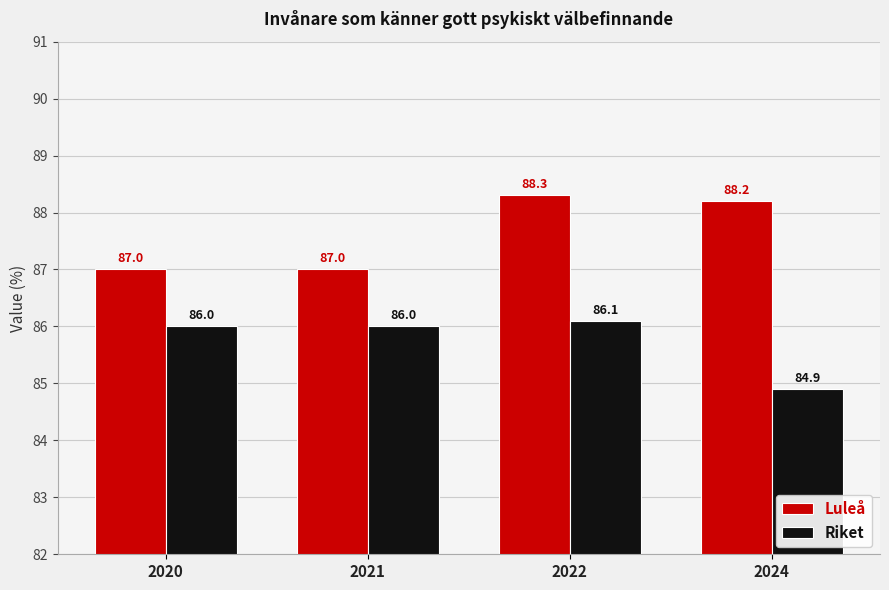

Are the bars horizontal?

No